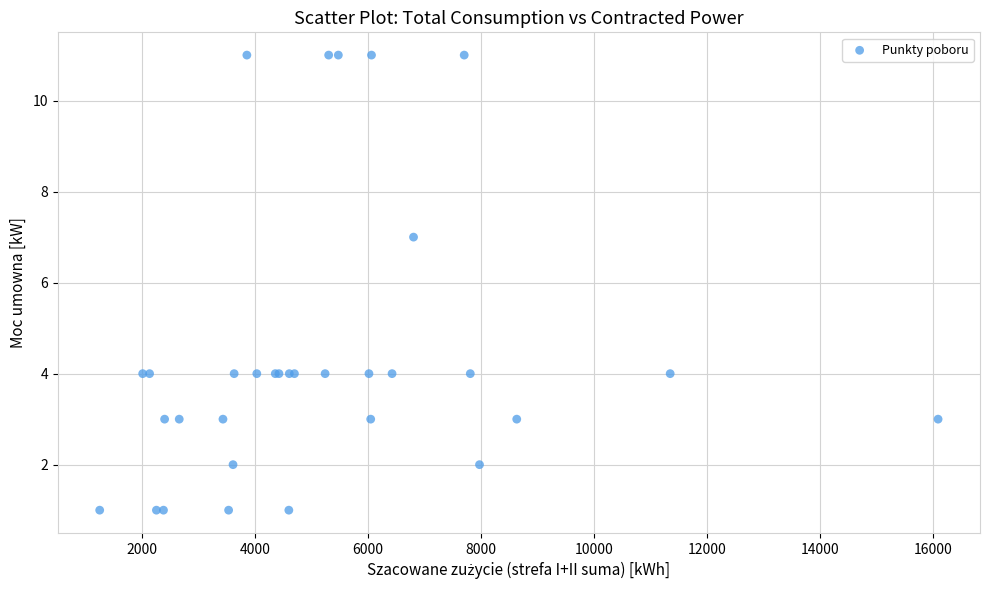

What Y value in the scatter plot is closest to 6?

7